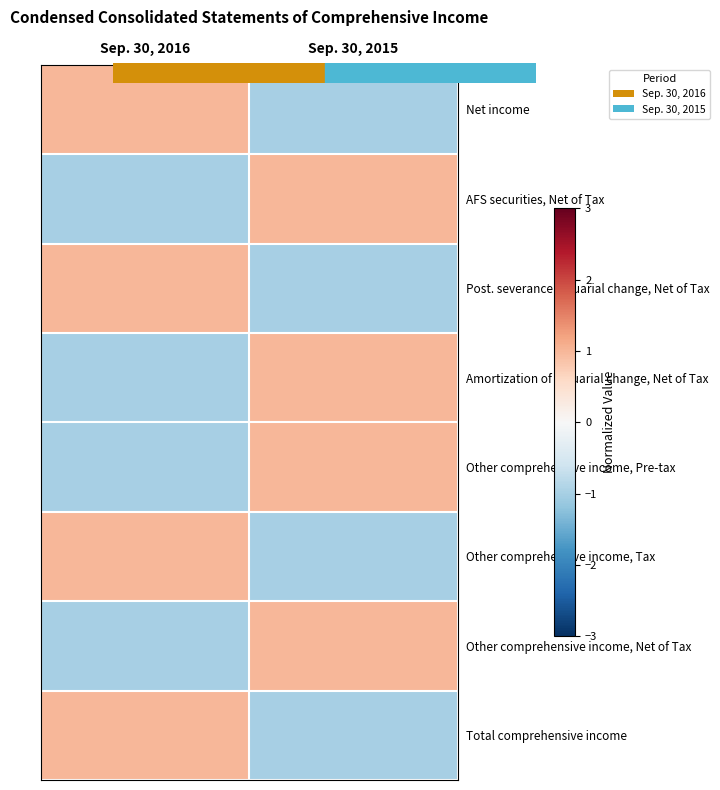

Which series has the largest range (max minus min)?

Net income